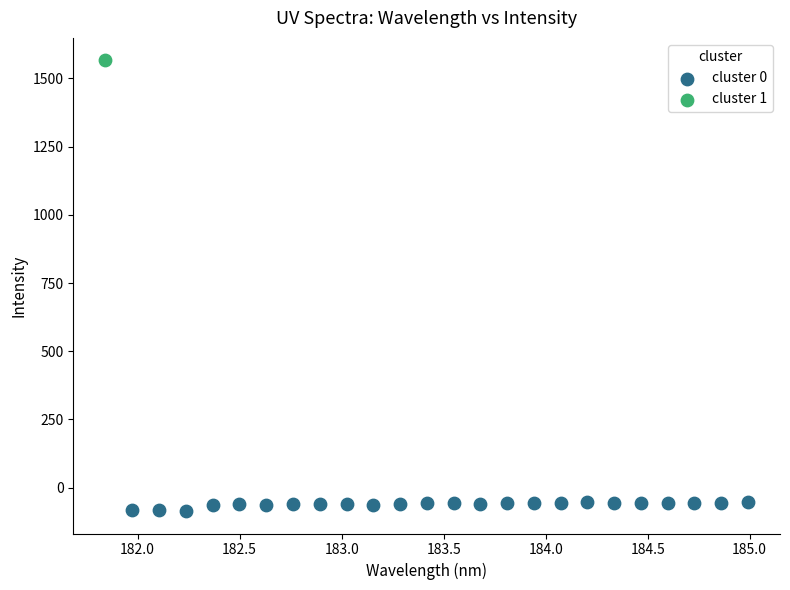

What are all the series names shown in the legend?

cluster 0, cluster 1